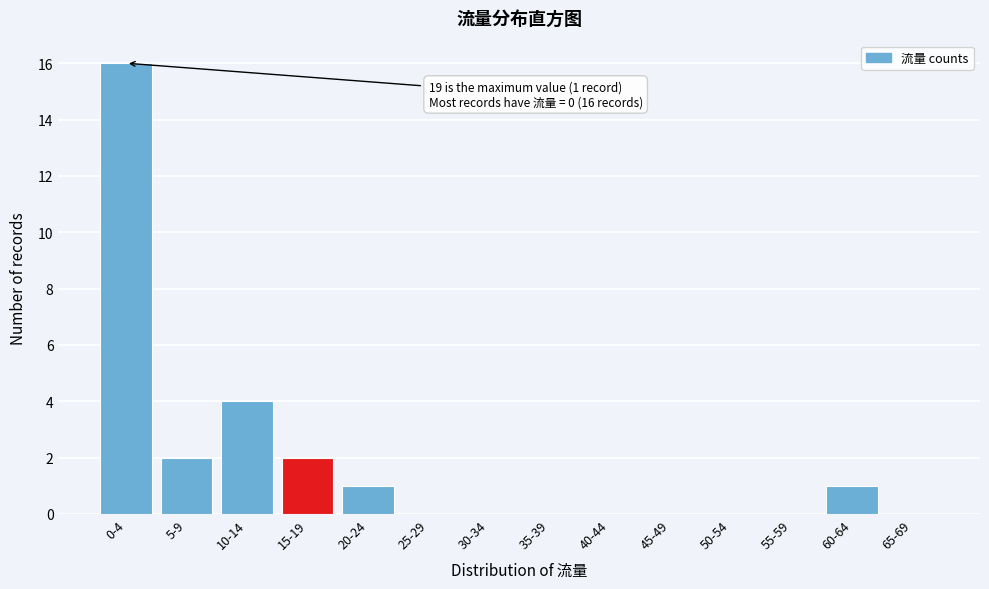

Reading left to right, transcribe all the data shown in this chart.

0-4=16	5-9=2	10-14=4	15-19=2	20-24=1	25-29=0	30-34=0	35-39=0	40-44=0	45-49=0	50-54=0	55-59=0	60-64=1	65-69=0